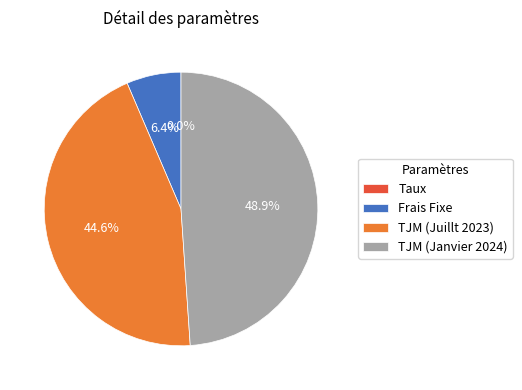

Between TJM (Juillt 2023) and TJM (Janvier 2024), which is larger?

TJM (Janvier 2024)